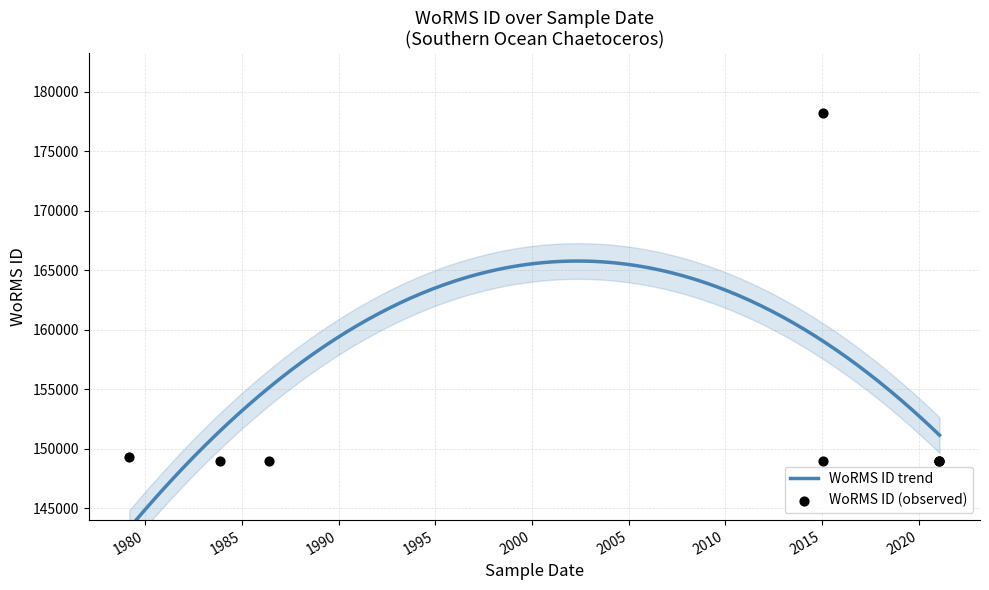

Between 2021-01-31 and 1983-11-19, which is larger?

1983-11-19